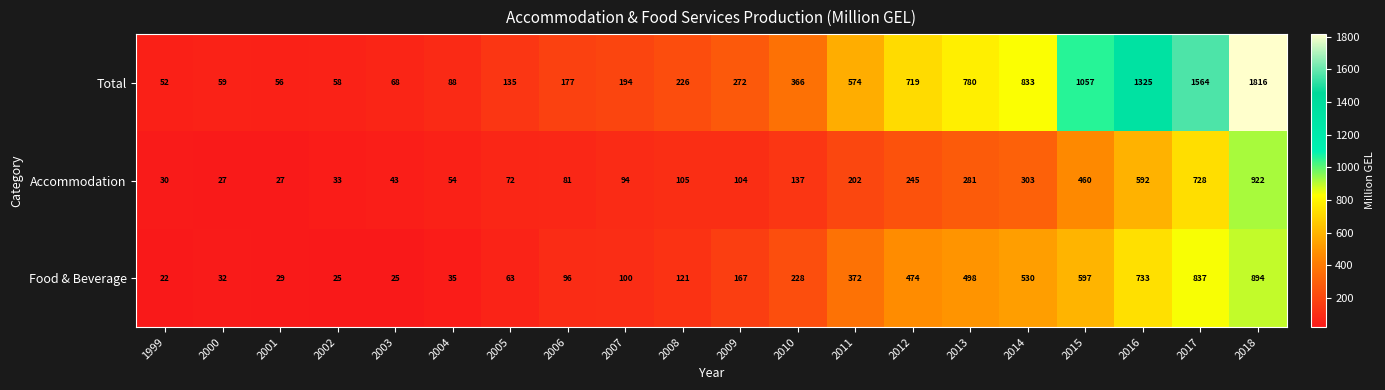

Between 2012 and 2013, which series saw the biggest shift?

Total